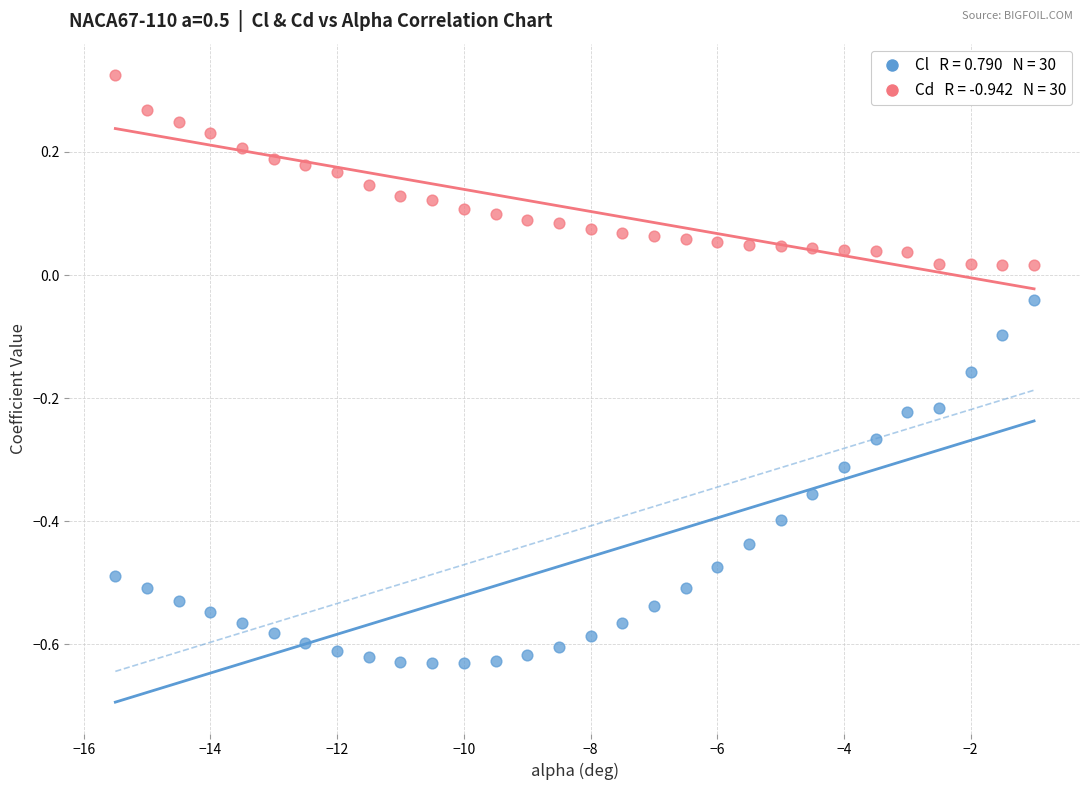

Across all data points, what is the range of Y values (max minus min)?

1.0